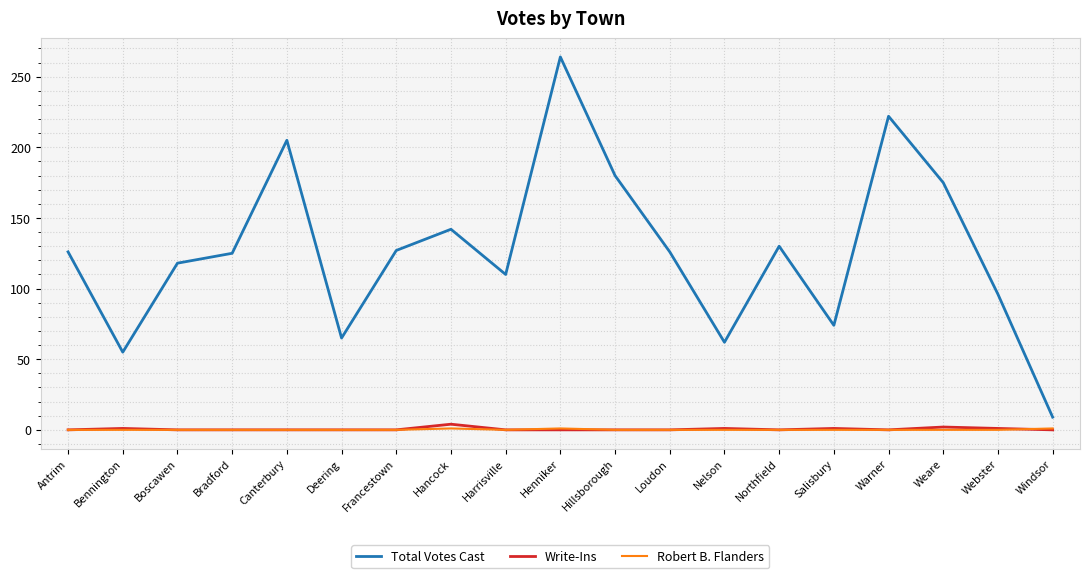

True or false: Total Votes Cast and Write-Ins cross at least once.

False